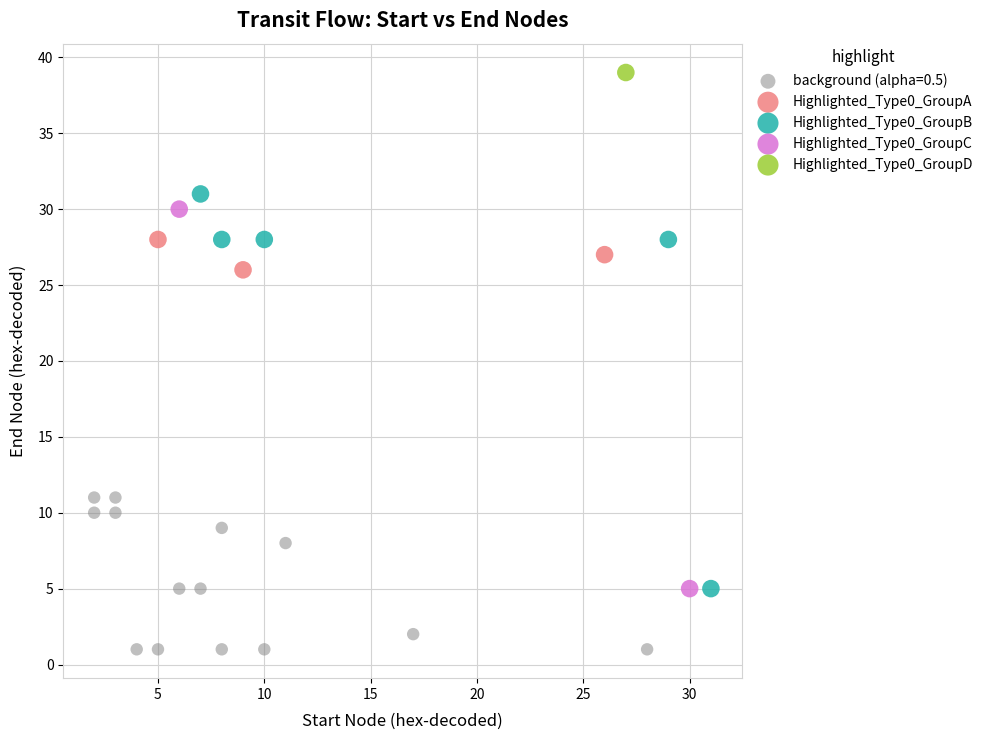

What are all the series names shown in the legend?

background (alpha=0.5), Highlighted_Type0_GroupA, Highlighted_Type0_GroupB, Highlighted_Type0_GroupC, Highlighted_Type0_GroupD